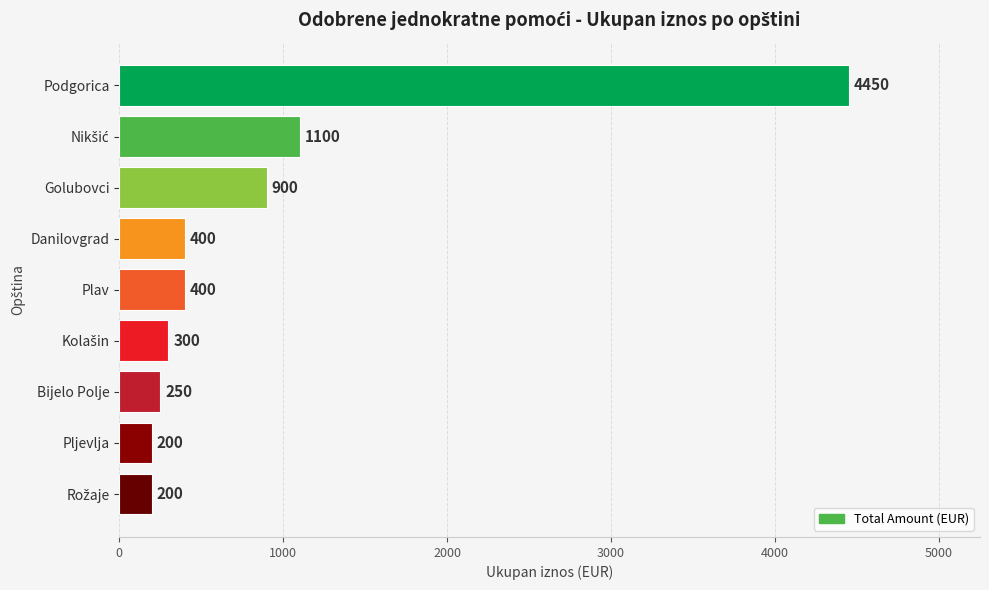

What value does the data have at Golubovci, to the nearest 10?

900